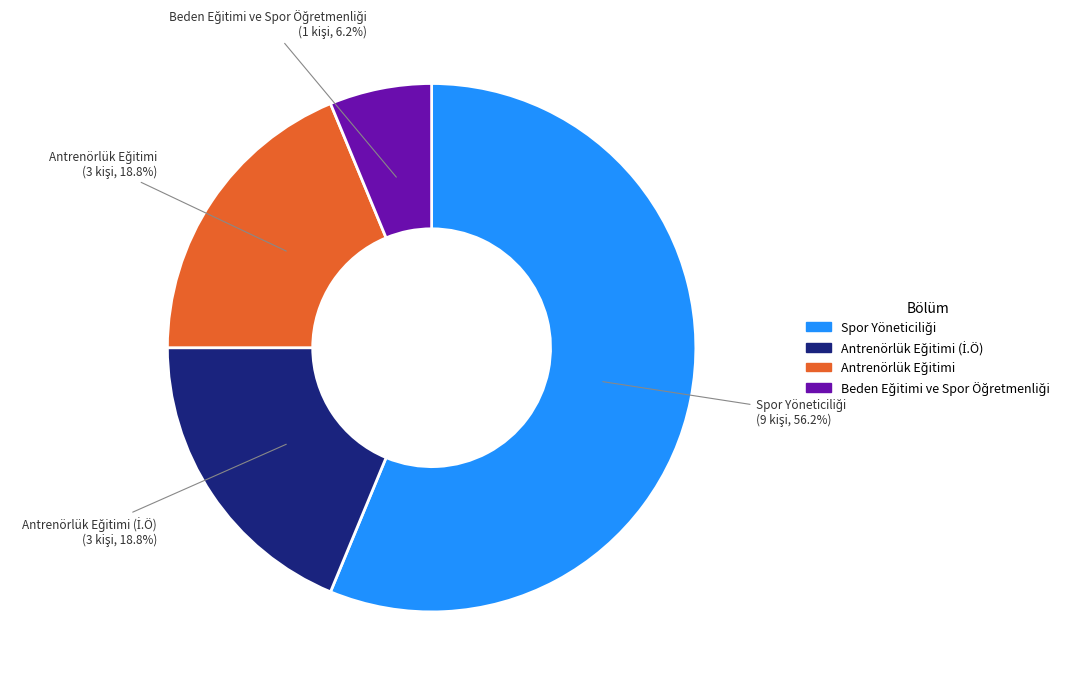

How many slices are in this pie chart?

4